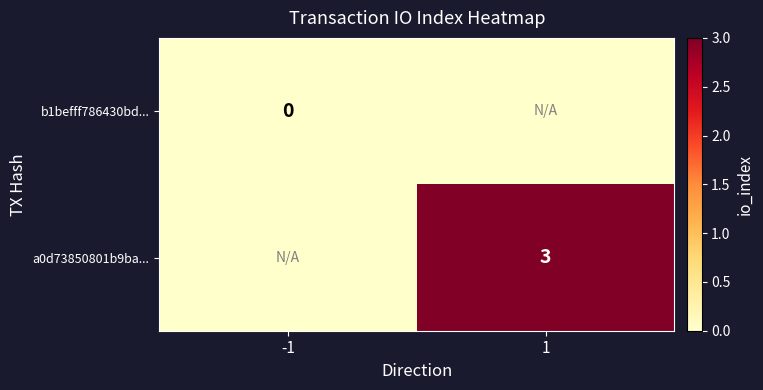

Is the value of b1befff786430bd... at -1 greater than the value of a0d73850801b9ba... at 1?

No